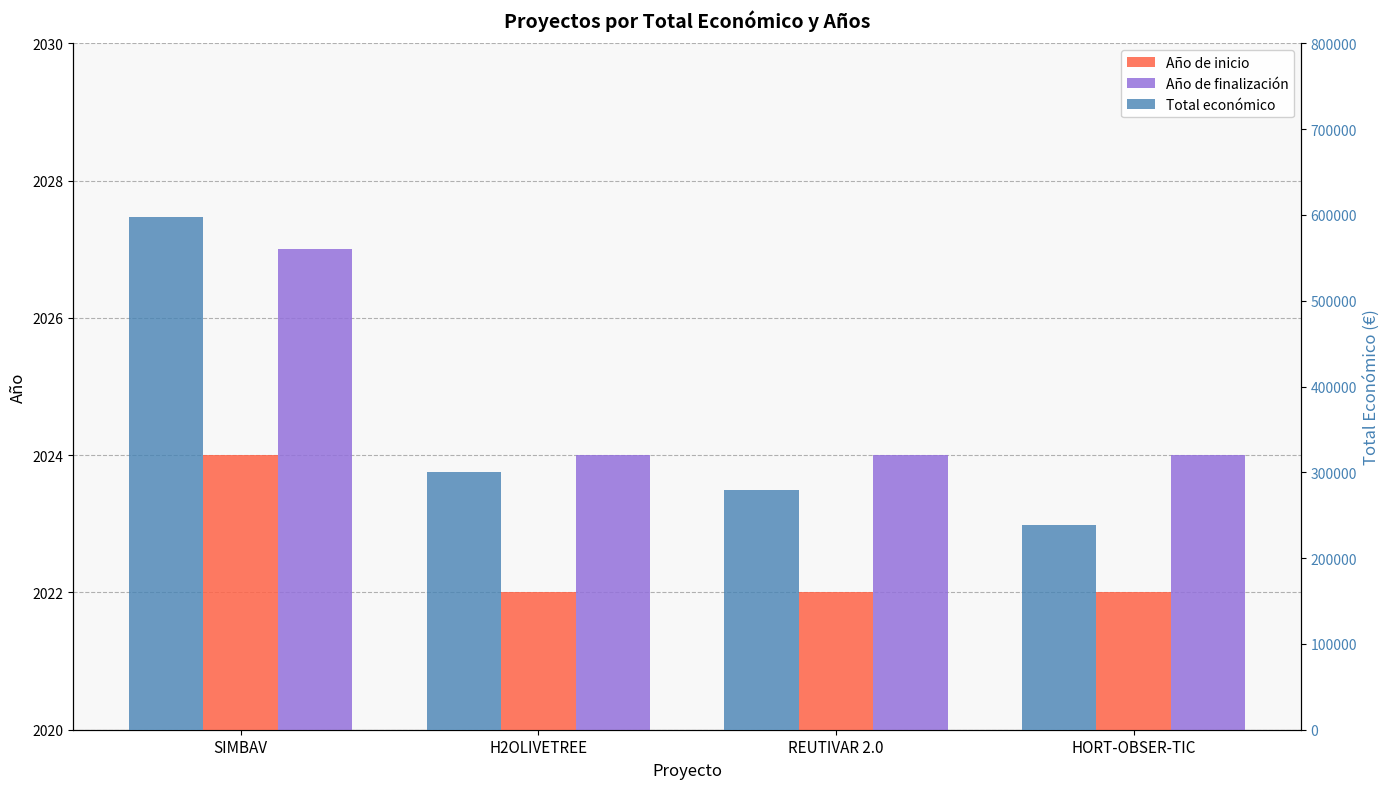

Read the Total económico value at H2OLIVETREE, to the nearest 10.

299880